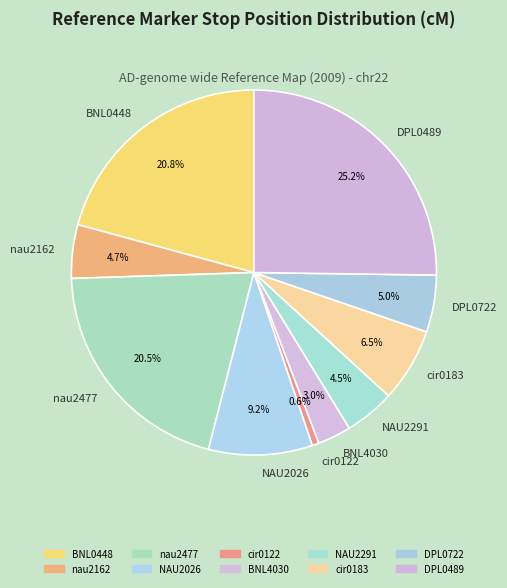

To the nearest percent, what is the difference between the largest and smallest slice percentages?

25%